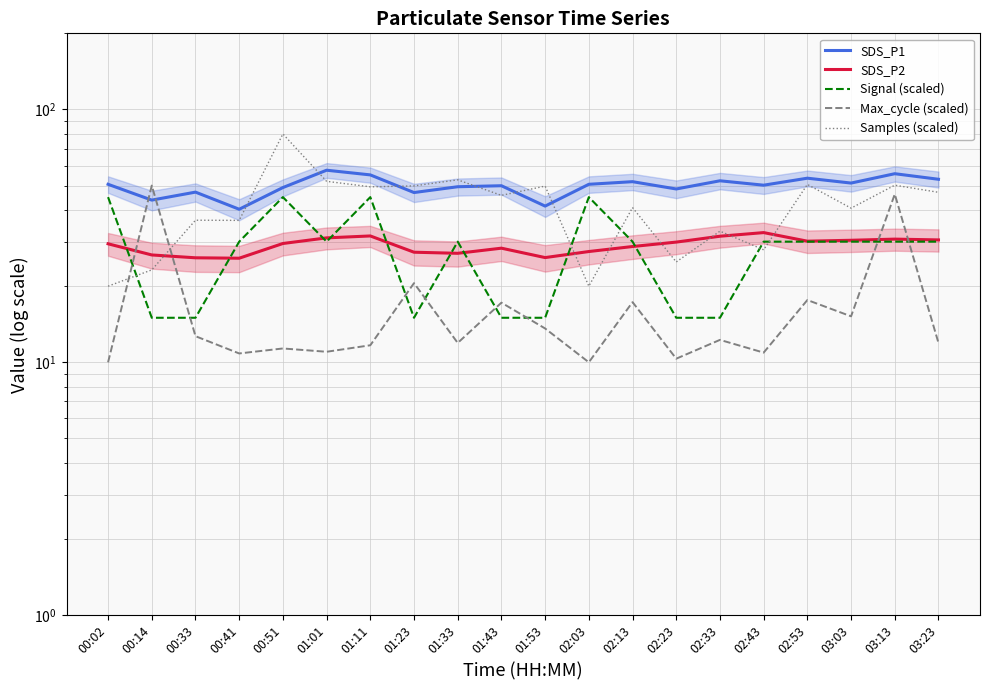

At which category does SDS_P1 reach its first local valley?

00:14